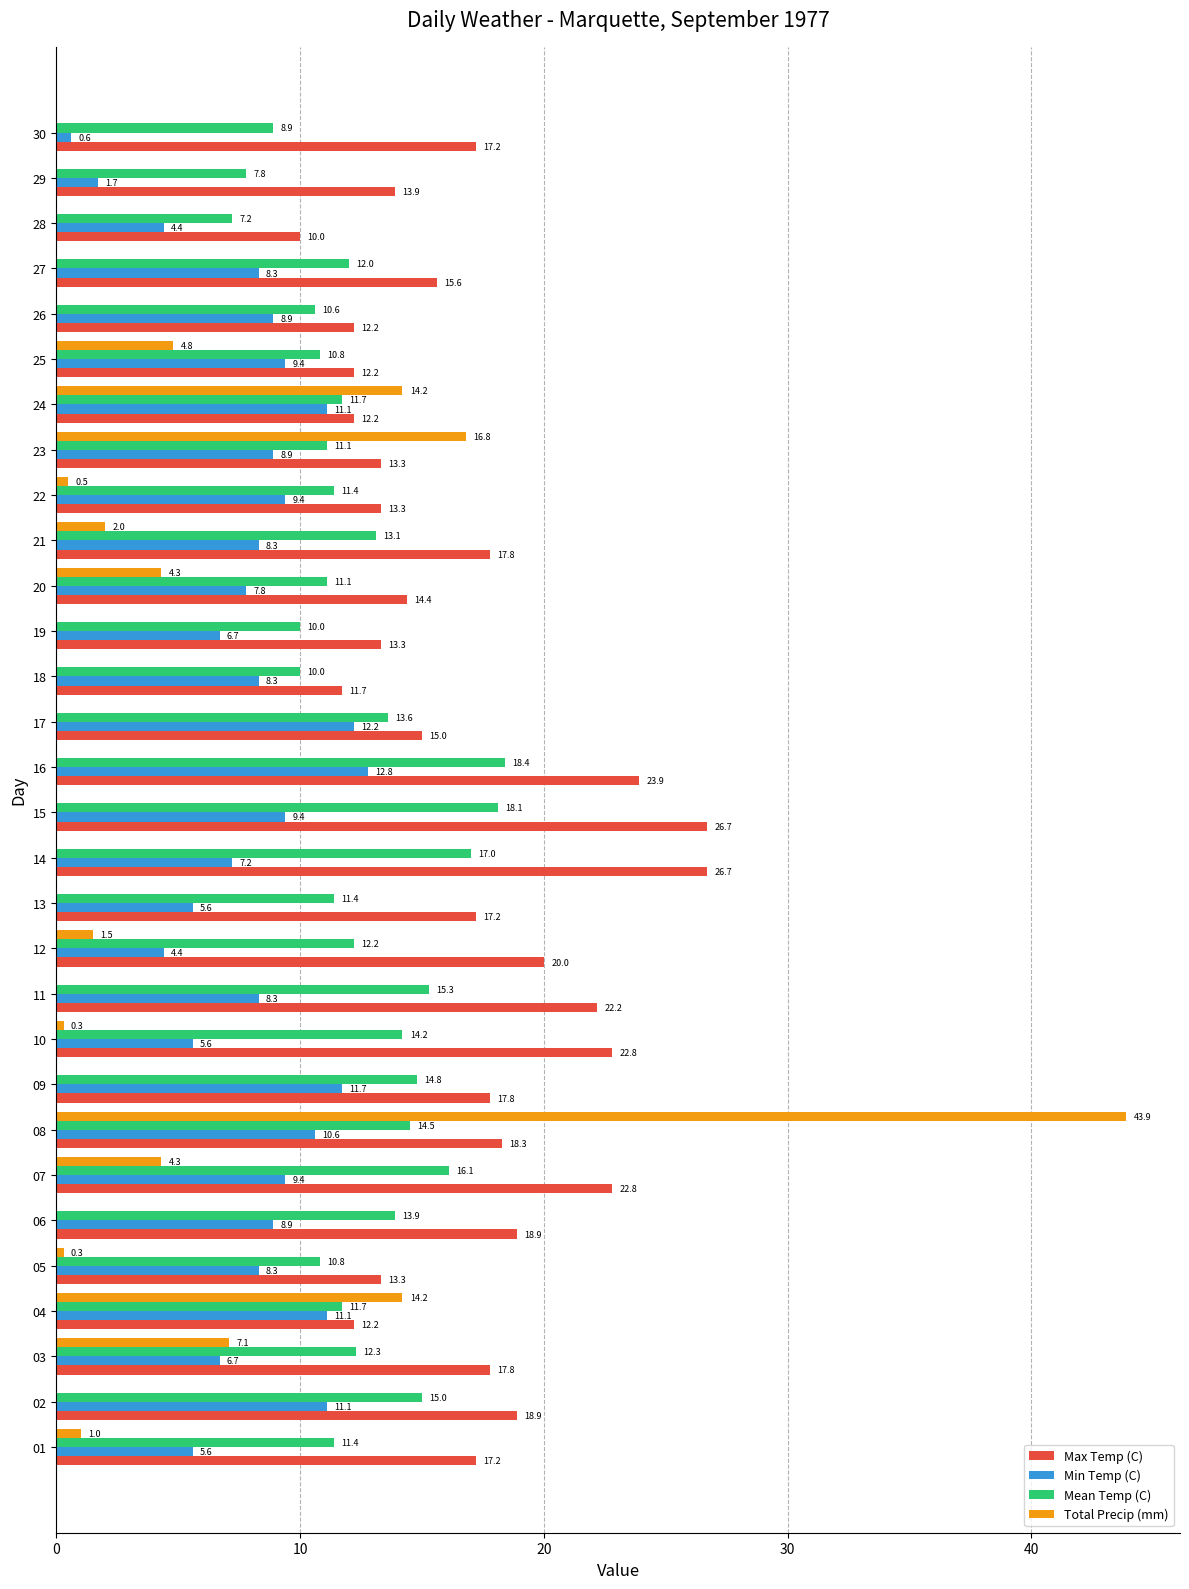

True or false: Min Temp (C) has a value of 10.9 at 20.

False